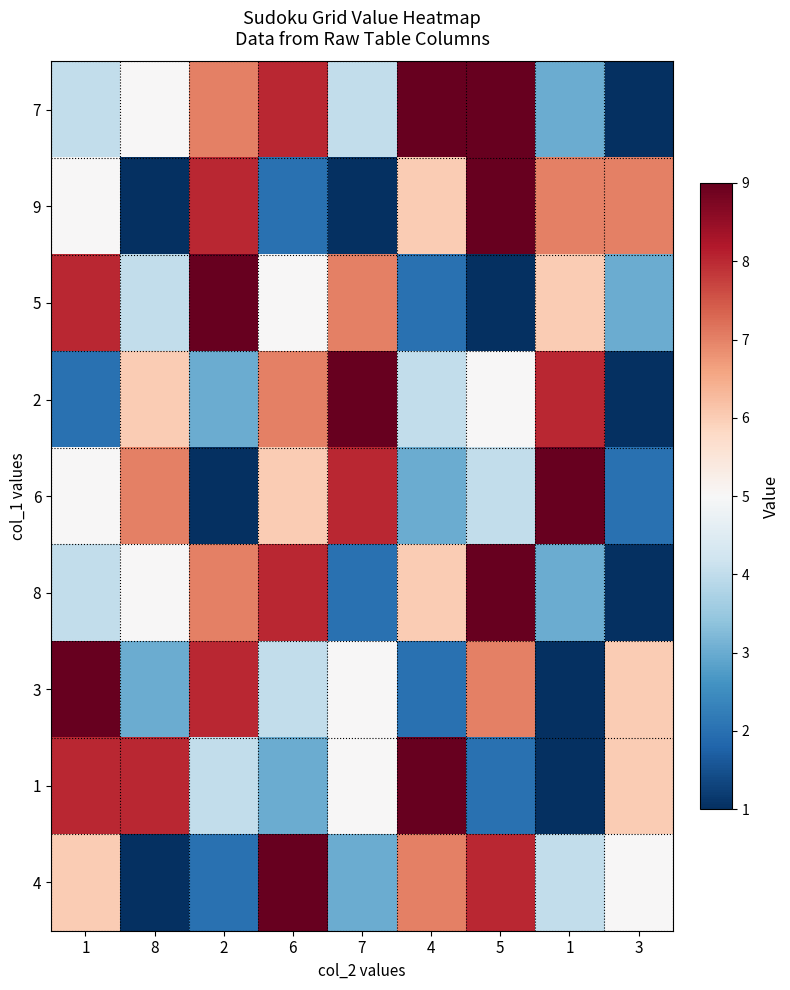

Which series has the largest total across all categories?

7